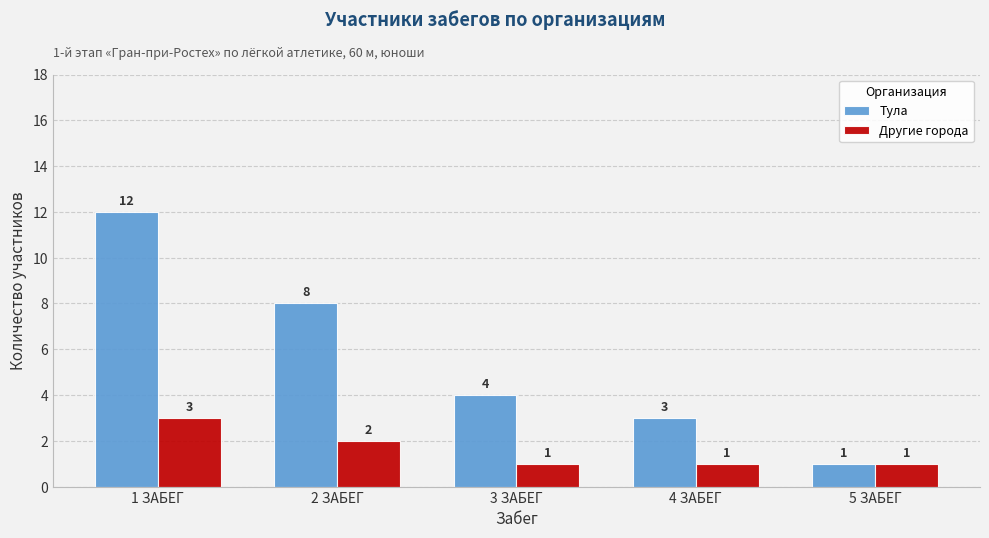

What is the value of the Другие города bar at the 3rd from the left?

1